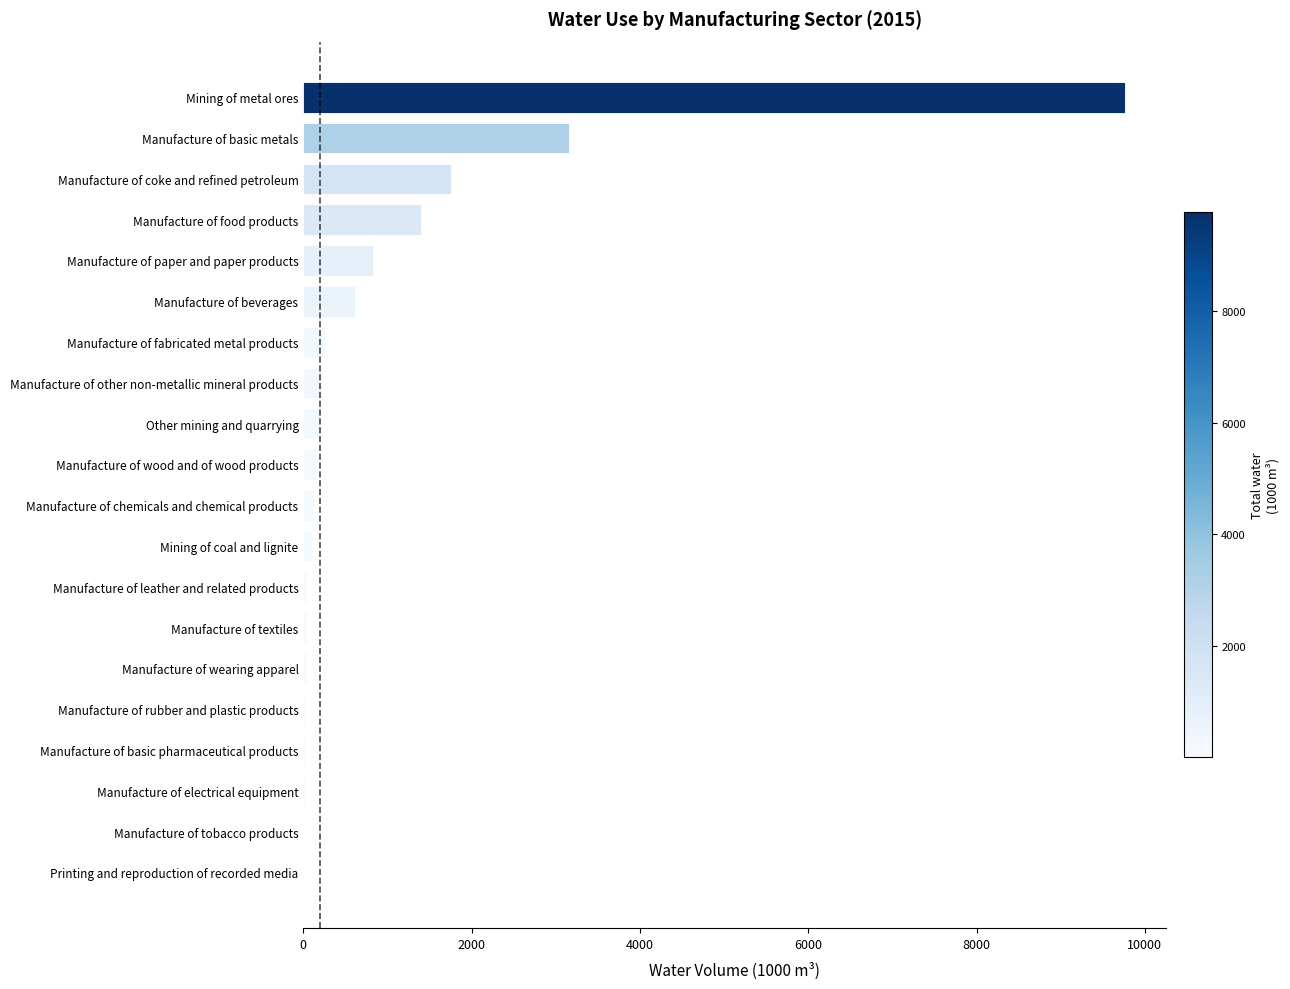

What is the sum of all values?

18797